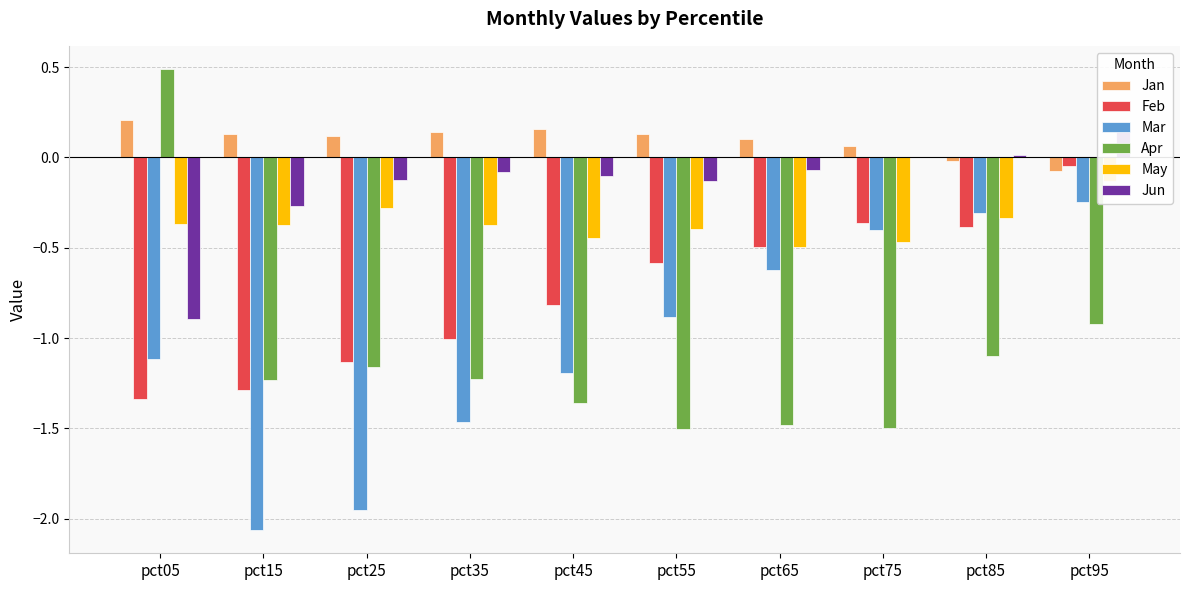

What is the minimum value shown in the chart?

-2.1